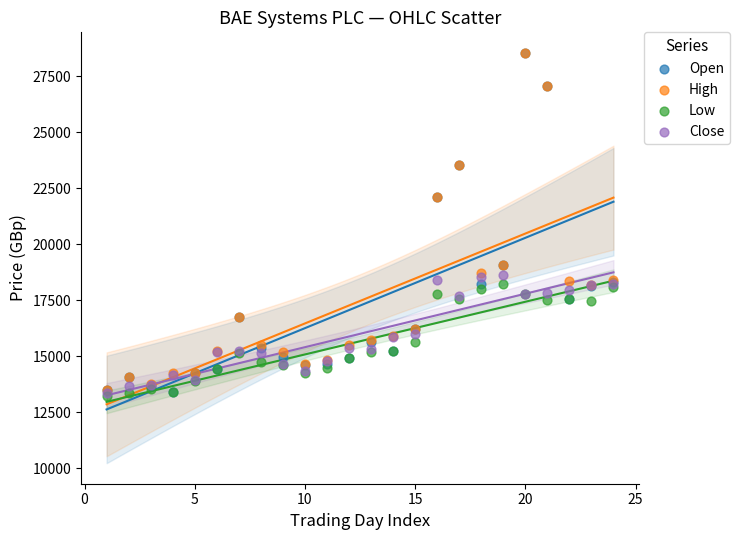

What are all the series names shown in the legend?

Open, High, Low, Close